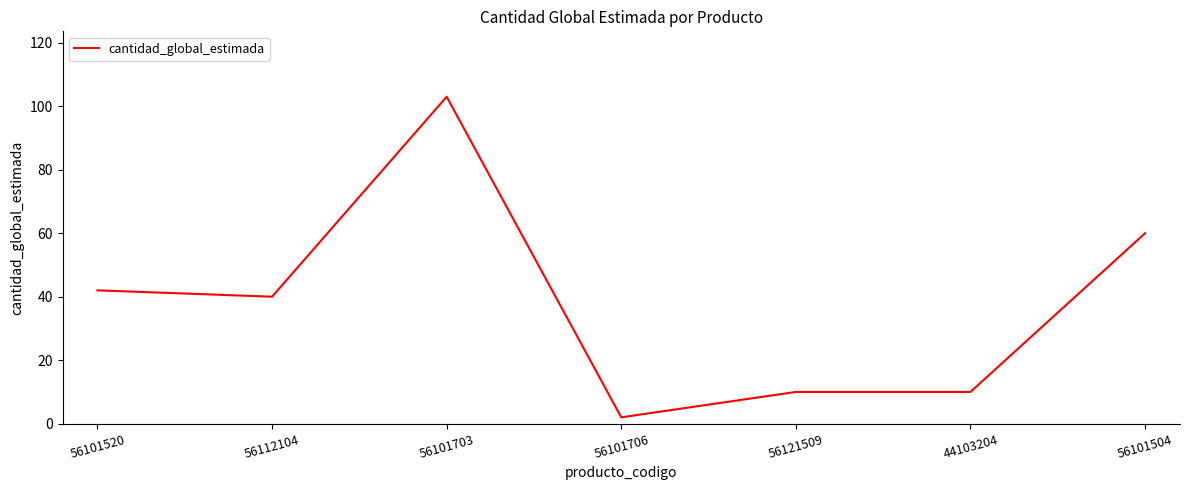

Reading left to right, list all the values displayed in this chart.

56101520=42	56112104=40	56101703=103	56101706=2	56121509=10	44103204=10	56101504=60